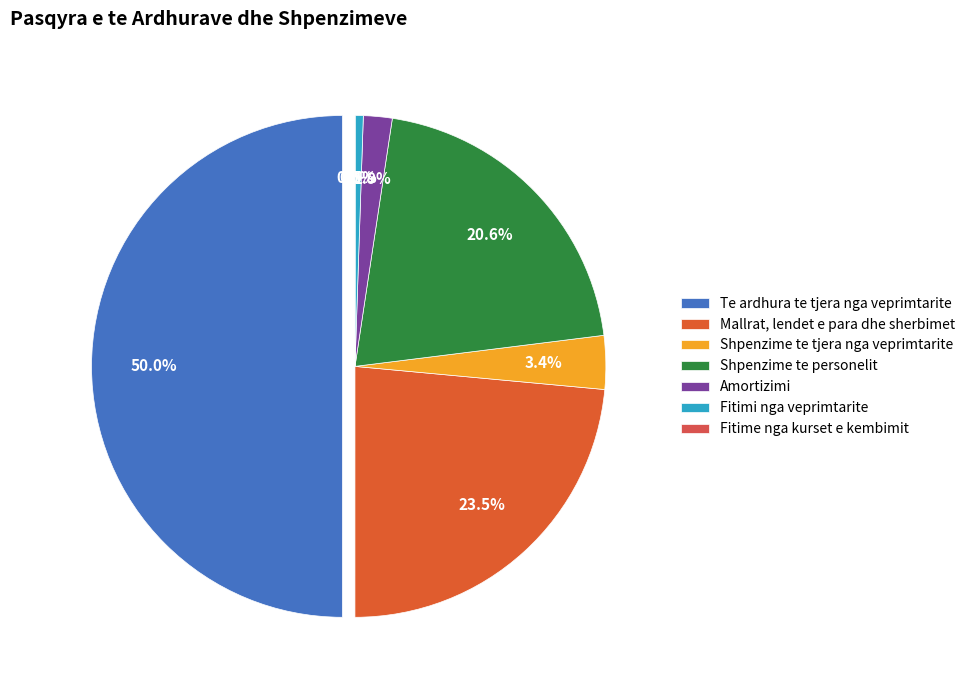

Approximately how many times larger is the value at Shpenzime te tjera nga veprimtarite compared to Shpenzime te personelit?

0.2